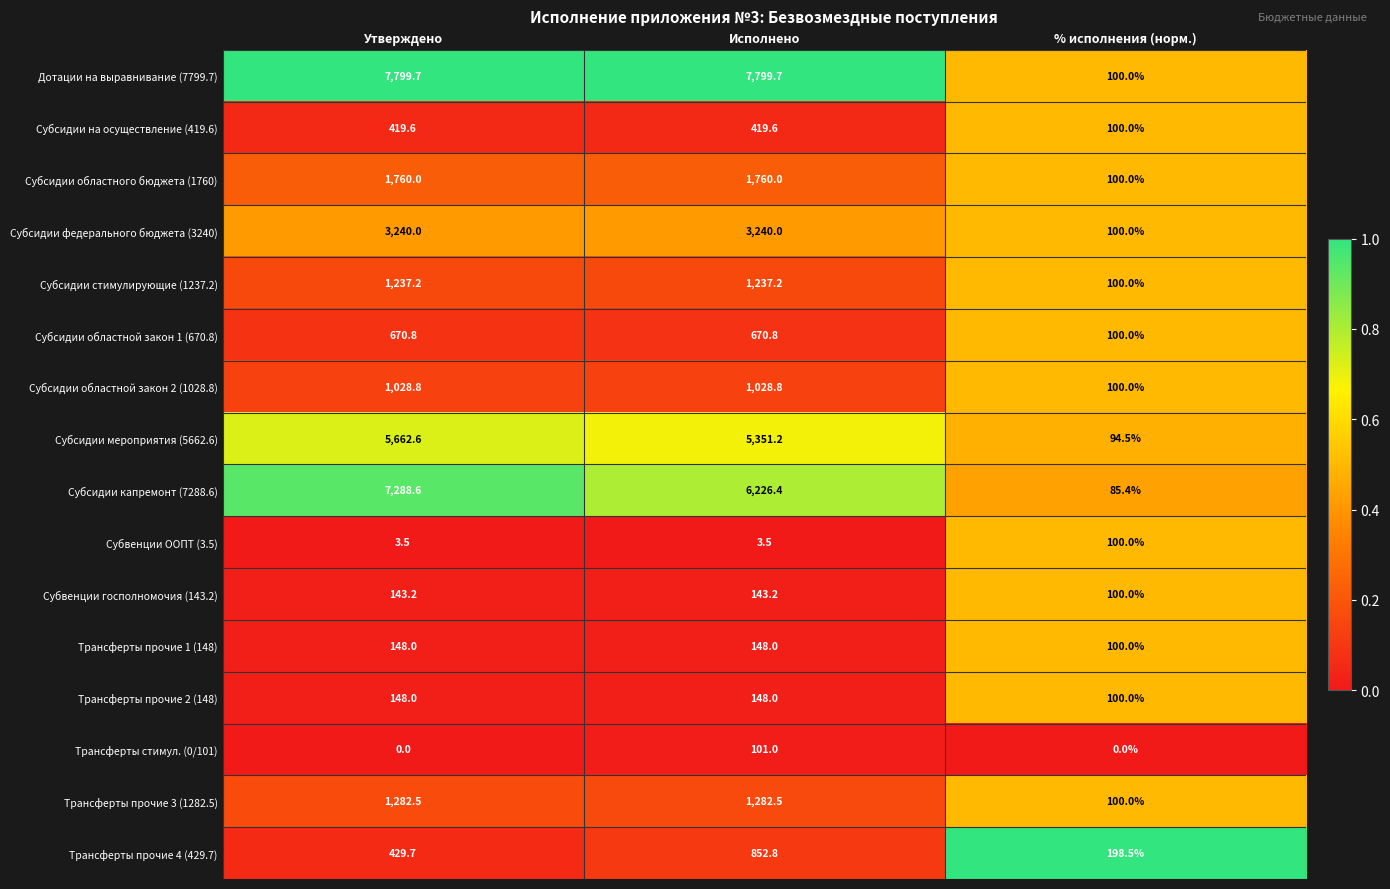

Which series has the largest total across all categories?

Дотации на выравнивание (7799.7)